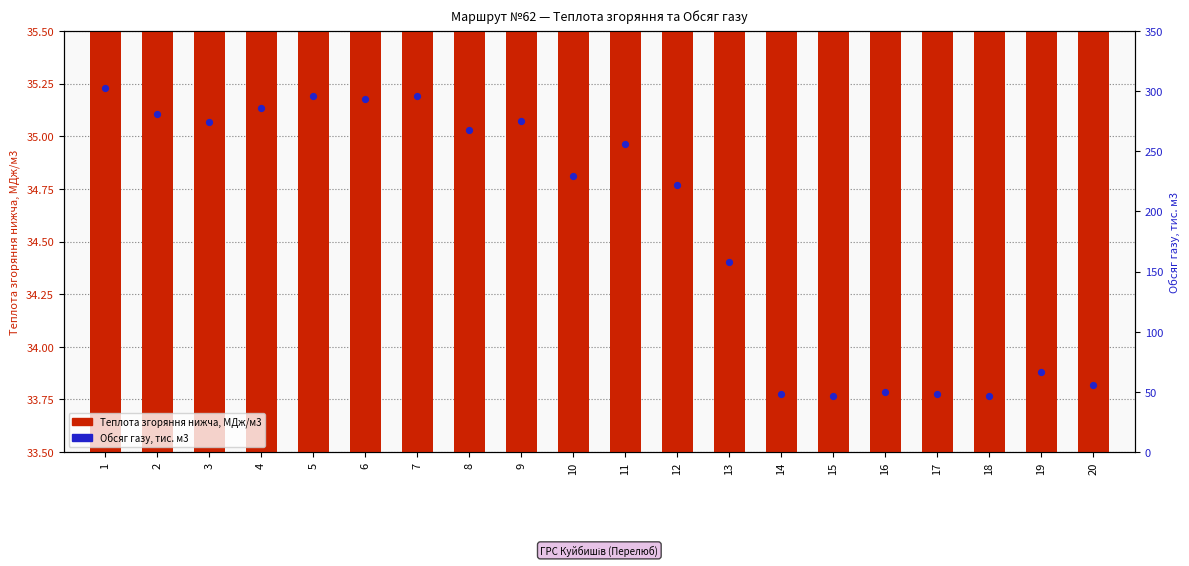

What are all the series names shown in the legend?

Теплота згоряння нижча, МДж/м3, Обсяг газу, тис. м3